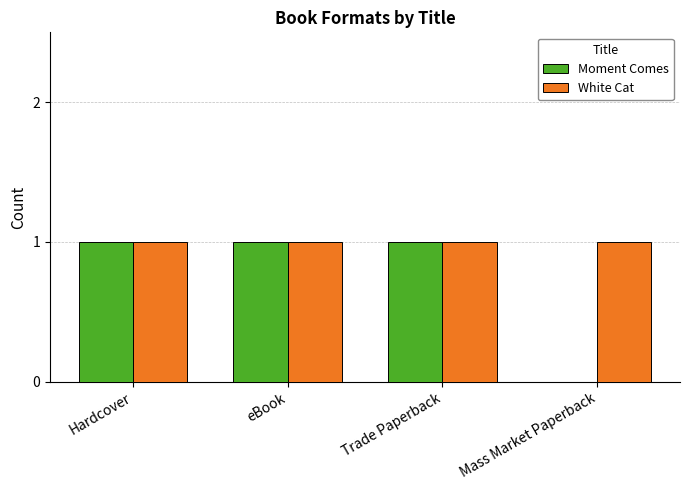

Is it true that Moment Comes equals 1 at eBook?

True